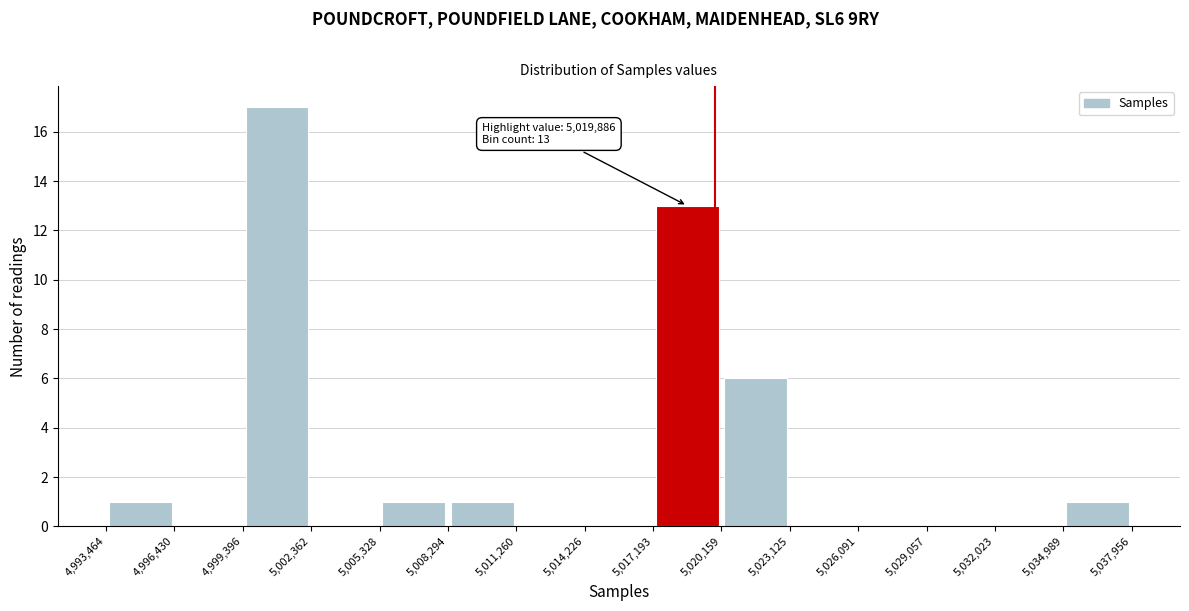

Over which range of the x-axis is the bar tallest?

4,999,396 to 5,002,362